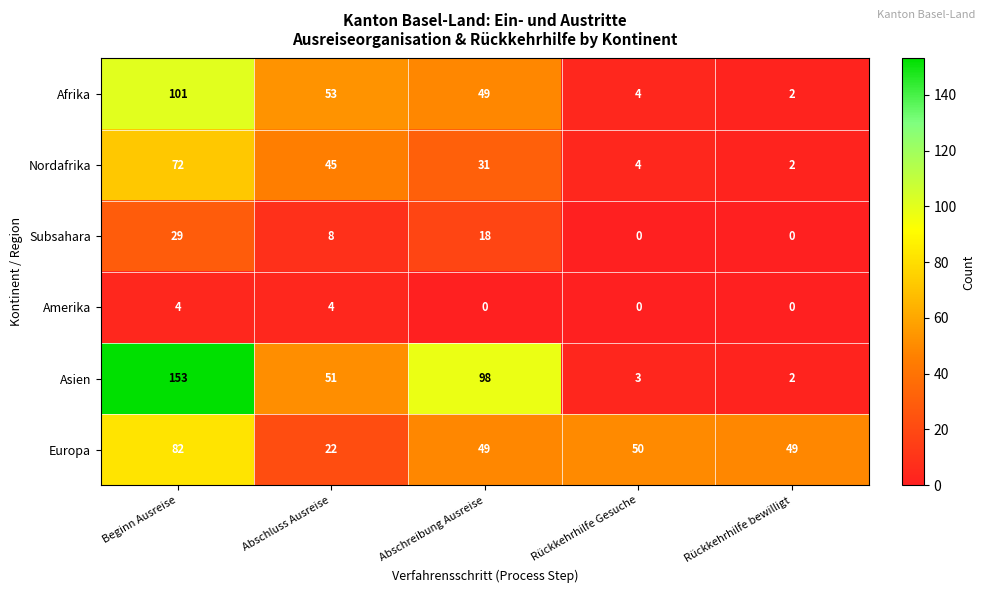

The value of Amerika at Rückkehrhilfe bewilligt is 0. True or false?

True